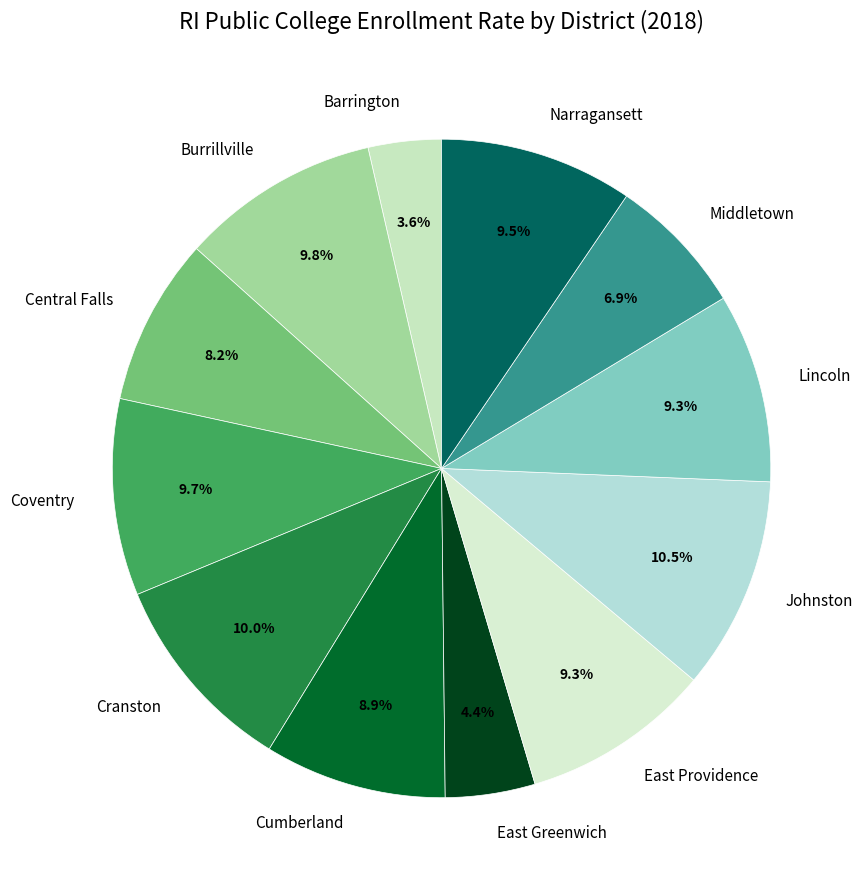

Is it true that East Greenwich is 10% of the pie?

False